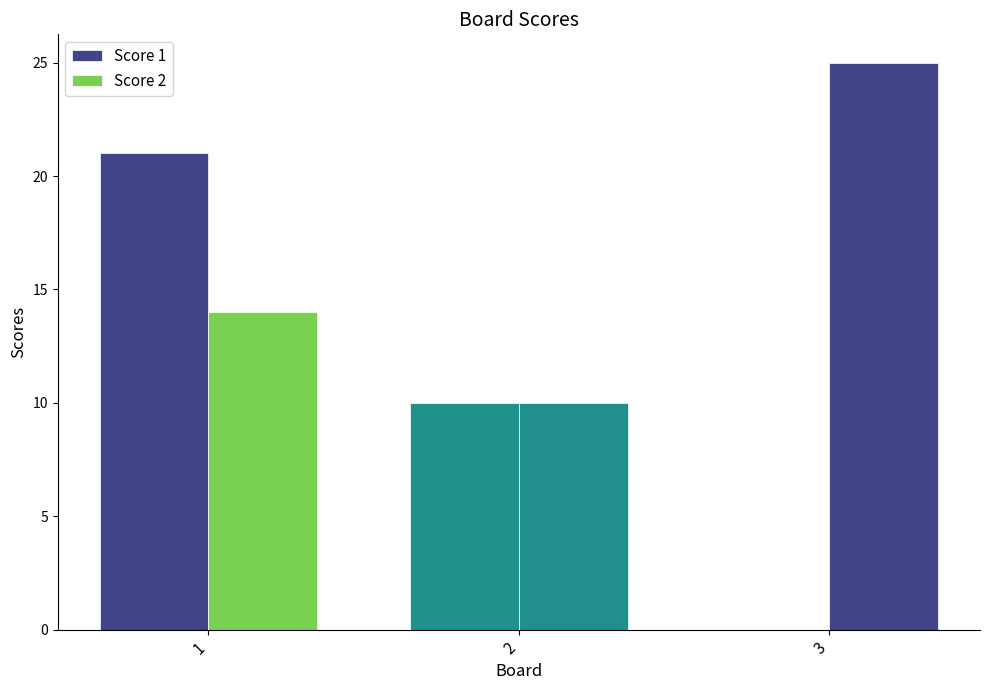

Count the Score 2 values in the range 10 to 25.

3